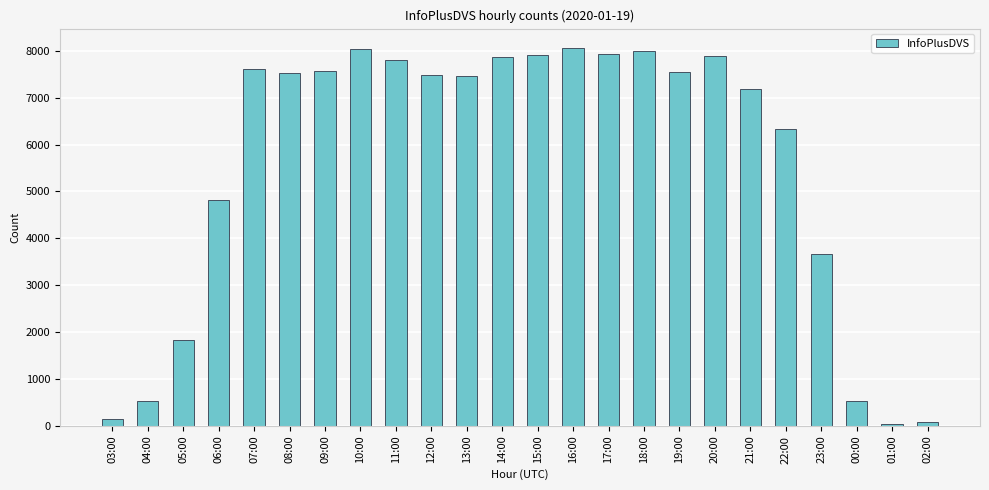

What position from the right is 17:00?

10